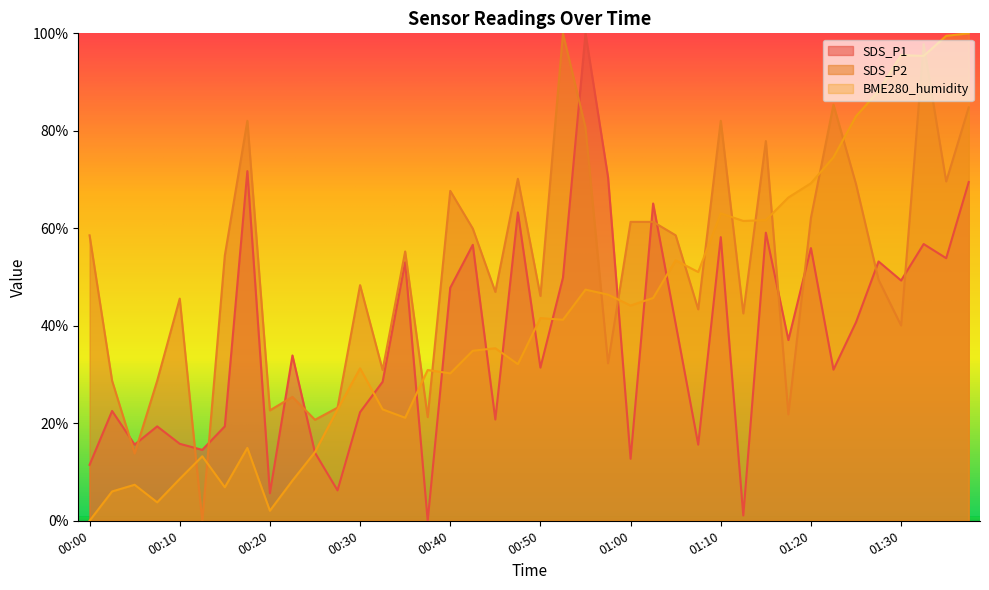

What is the difference between the second highest and second lowest values in the BME280_humidity series?

97.4